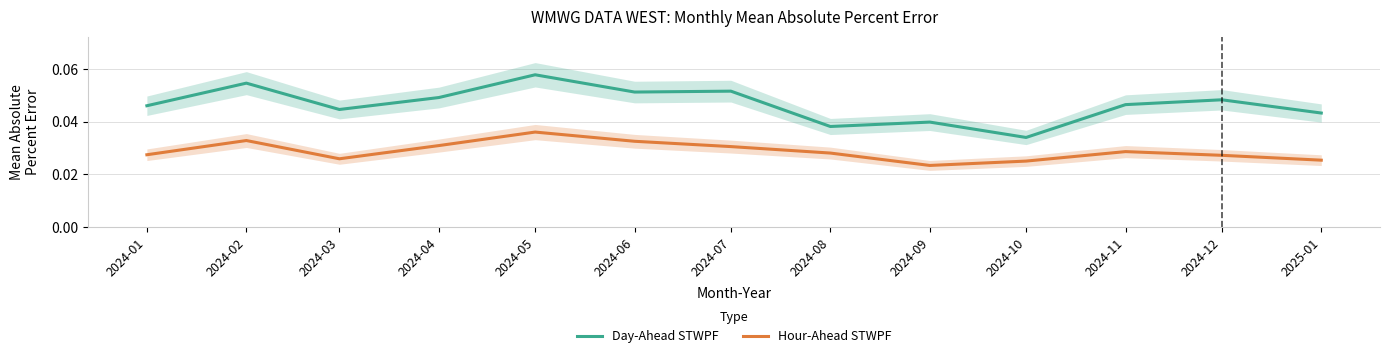

At which category does Hour-Ahead STWPF reach its first local peak?

2024-02